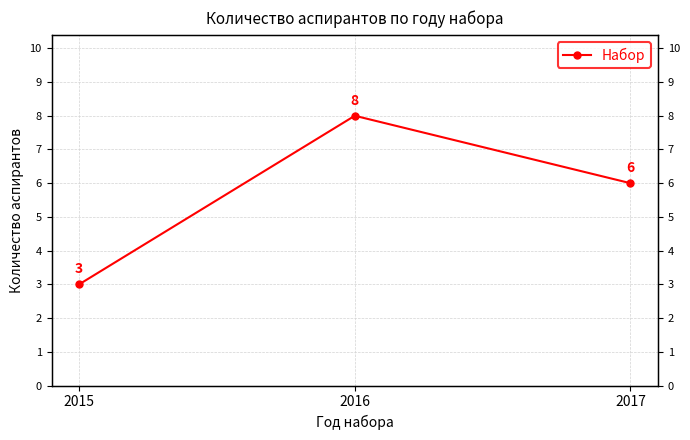

How many lines are shown in the chart?

1